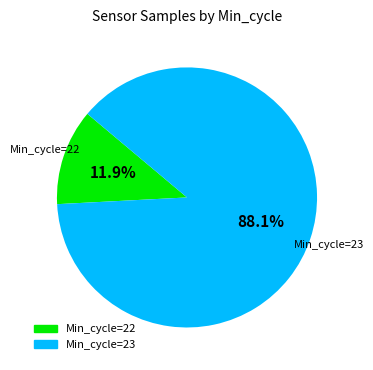

How many slices are in this pie chart?

2